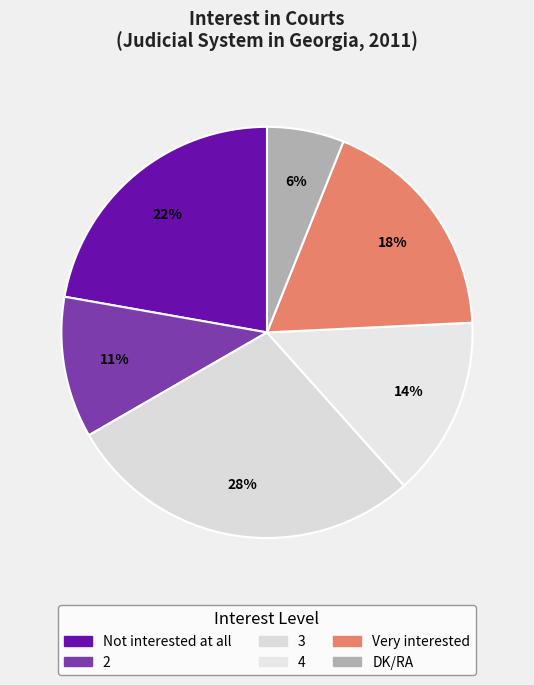

Rank the categories by value from lowest to highest.

DK/RA, 2, 4, Very interested, Not interested at all, 3